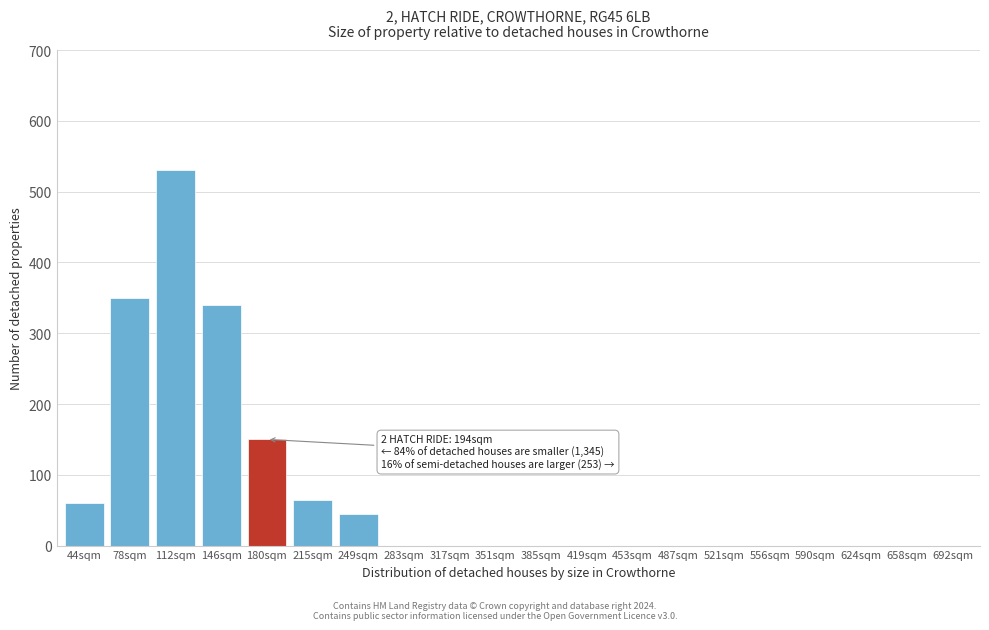

Reading left to right, extract all data points from this chart.

44sqm=60	78sqm=350	112sqm=530	146sqm=340	180sqm=150	215sqm=65	249sqm=45	283sqm=0	317sqm=0	351sqm=0	385sqm=0	419sqm=0	453sqm=0	487sqm=0	521sqm=0	556sqm=0	590sqm=0	624sqm=0	658sqm=0	692sqm=0